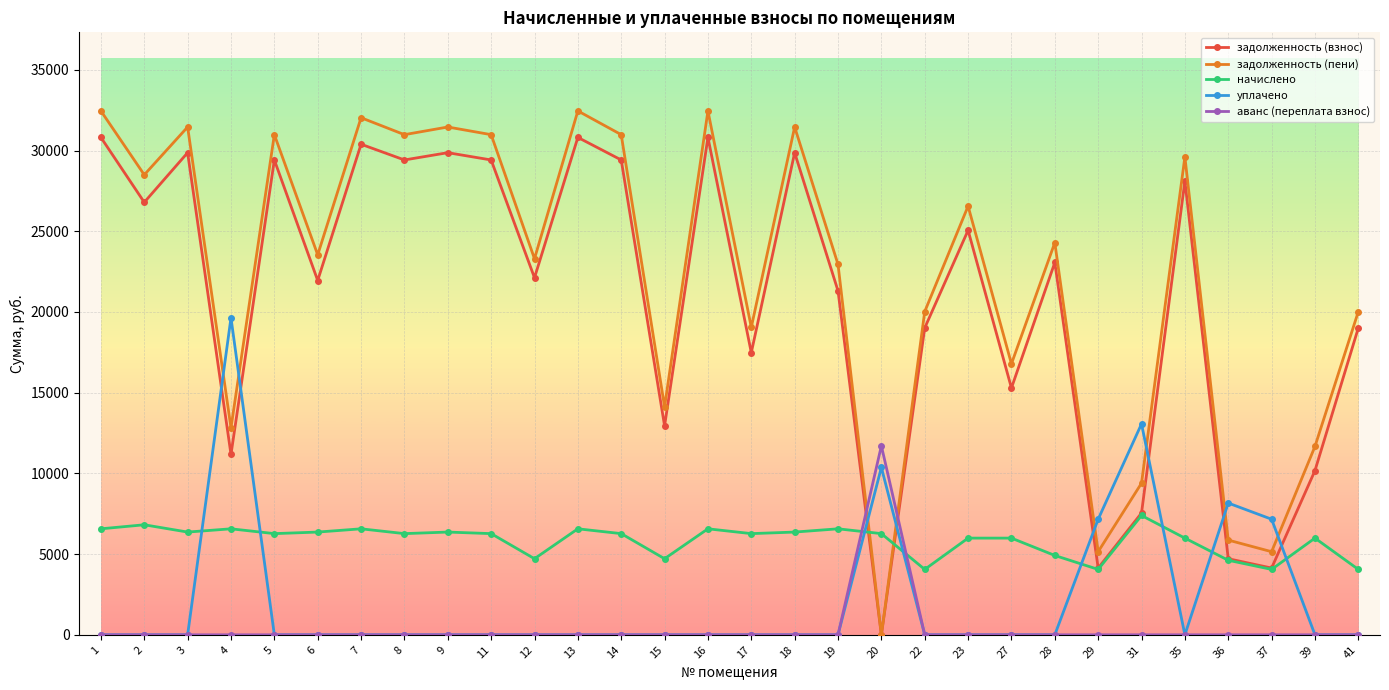

Does the chart display data point markers on the line(s)?

Yes